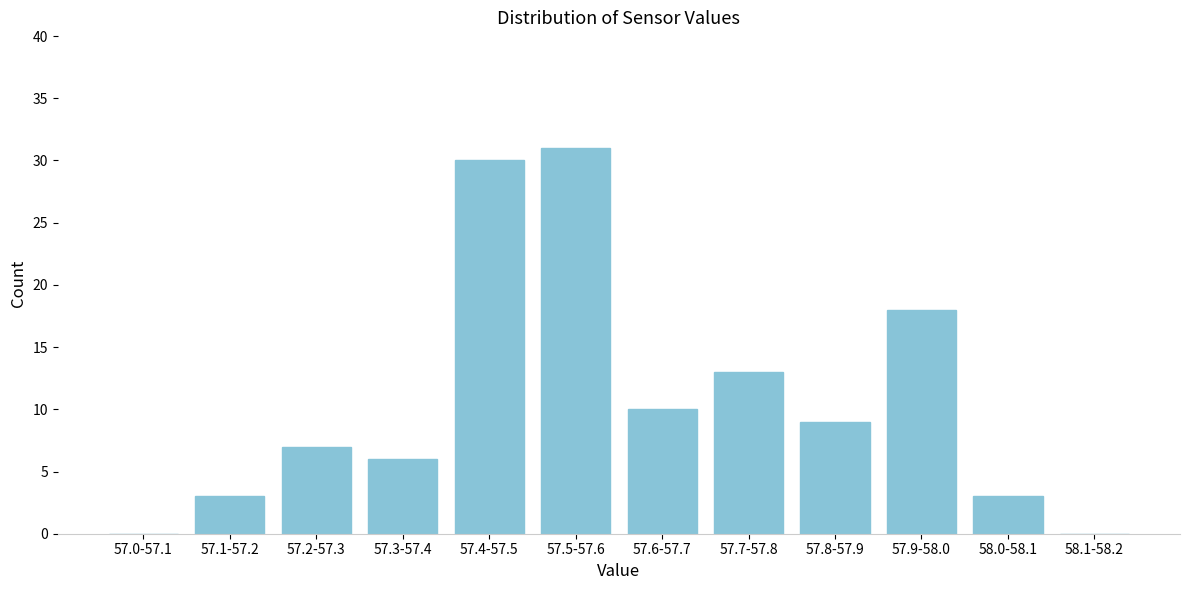

Reading left to right, extract all data points from this chart.

57.0-57.1=0	57.1-57.2=3	57.2-57.3=7	57.3-57.4=6	57.4-57.5=30	57.5-57.6=31	57.6-57.7=10	57.7-57.8=13	57.8-57.9=9	57.9-58.0=18	58.0-58.1=3	58.1-58.2=0